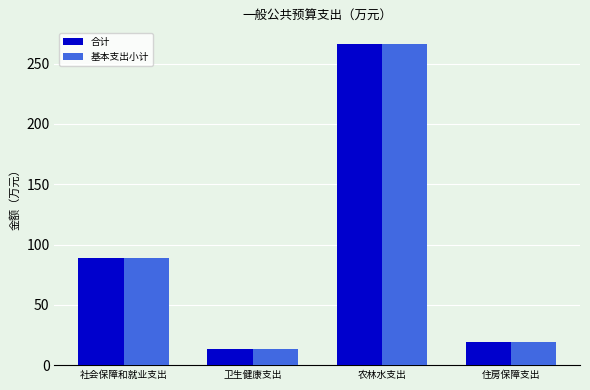

Which category has the lowest value across all series?

卫生健康支出